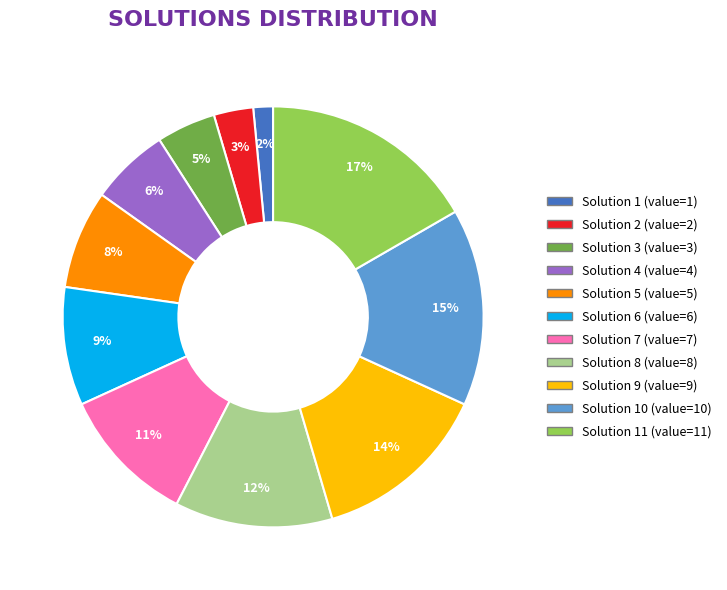

Does any single category account for the majority?

No